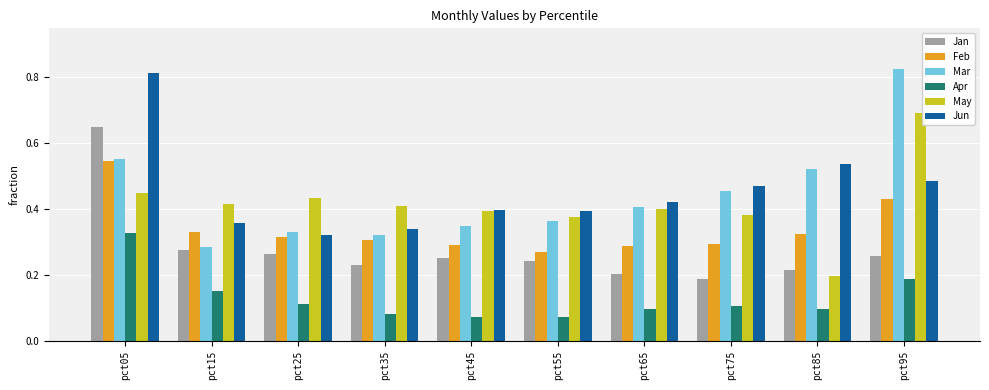

How many Apr values are between 0 and 1?

10